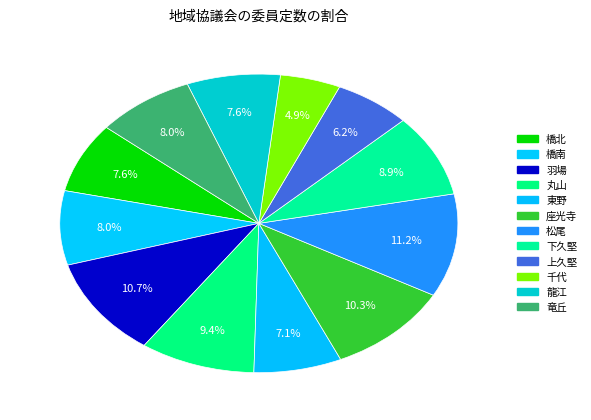

Which has a higher value, 千代 or 龍江?

龍江